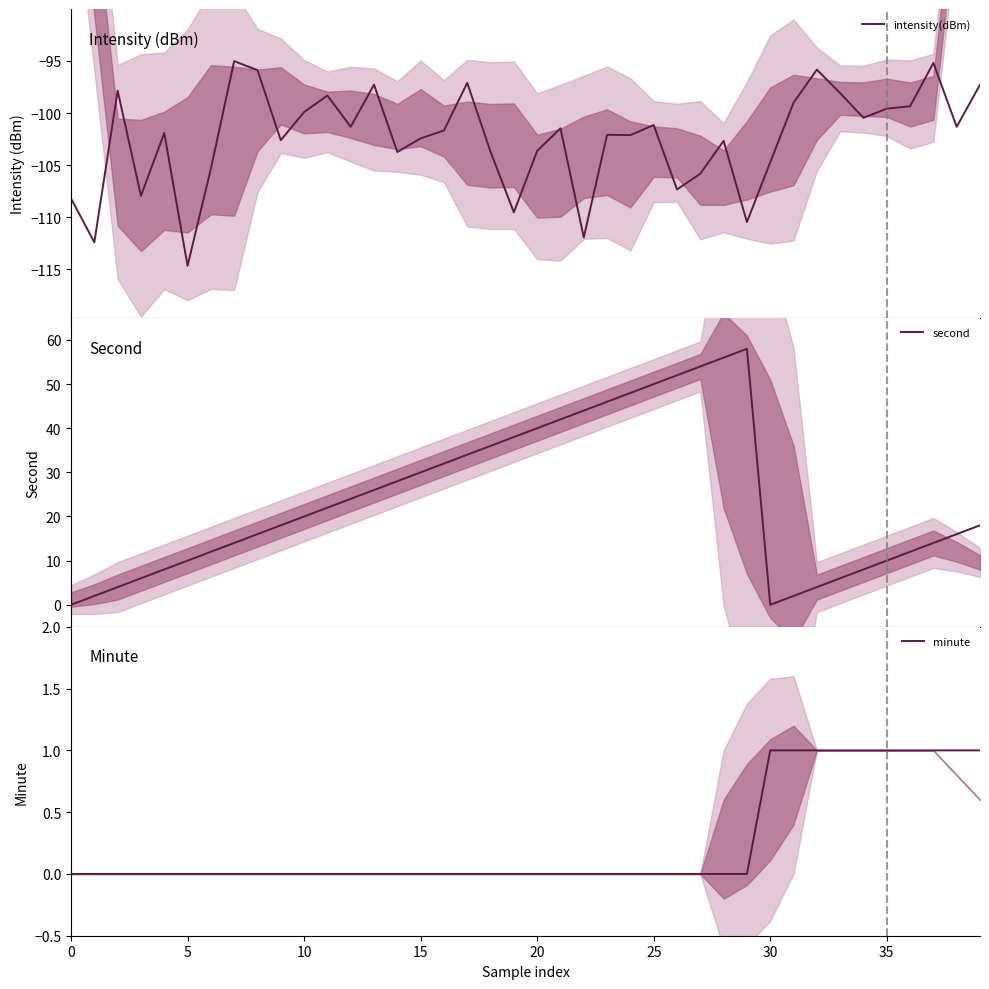

Reading left to right, transcribe all the data shown in this chart.

intensity(dBm): -108.2	-112.4	-97.9	-107.9	-101.9	-114.7	-105.3	-95.0	-95.9	-102.6	-99.9	-98.3	-101.3	-97.3	-103.7	-102.4	-101.7	-97.1	-103.7	-109.5	-103.6	-101.5	-111.9	-102.1	-102.1	-101.2	-107.3	-105.8	-102.7	-110.5	-104.7	-99.0	-95.8	-98.1	-100.5	-99.6	-99.4	-95.2	-101.3	-97.3
second: 0.0	2.0	4.0	6.0	8.0	10.0	12.0	14.0	16.0	18.0	20.0	22.0	24.0	26.0	28.0	30.0	32.0	34.0	36.0	38.0	40.0	42.0	44.0	46.0	48.0	50.0	52.0	54.0	56.0	58.0	0.0	2.0	4.0	6.0	8.0	10.0	12.0	14.0	16.0	18.0
minute: 0.0	0.0	0.0	0.0	0.0	0.0	0.0	0.0	0.0	0.0	0.0	0.0	0.0	0.0	0.0	0.0	0.0	0.0	0.0	0.0	0.0	0.0	0.0	0.0	0.0	0.0	0.0	0.0	0.0	0.0	1.0	1.0	1.0	1.0	1.0	1.0	1.0	1.0	1.0	1.0